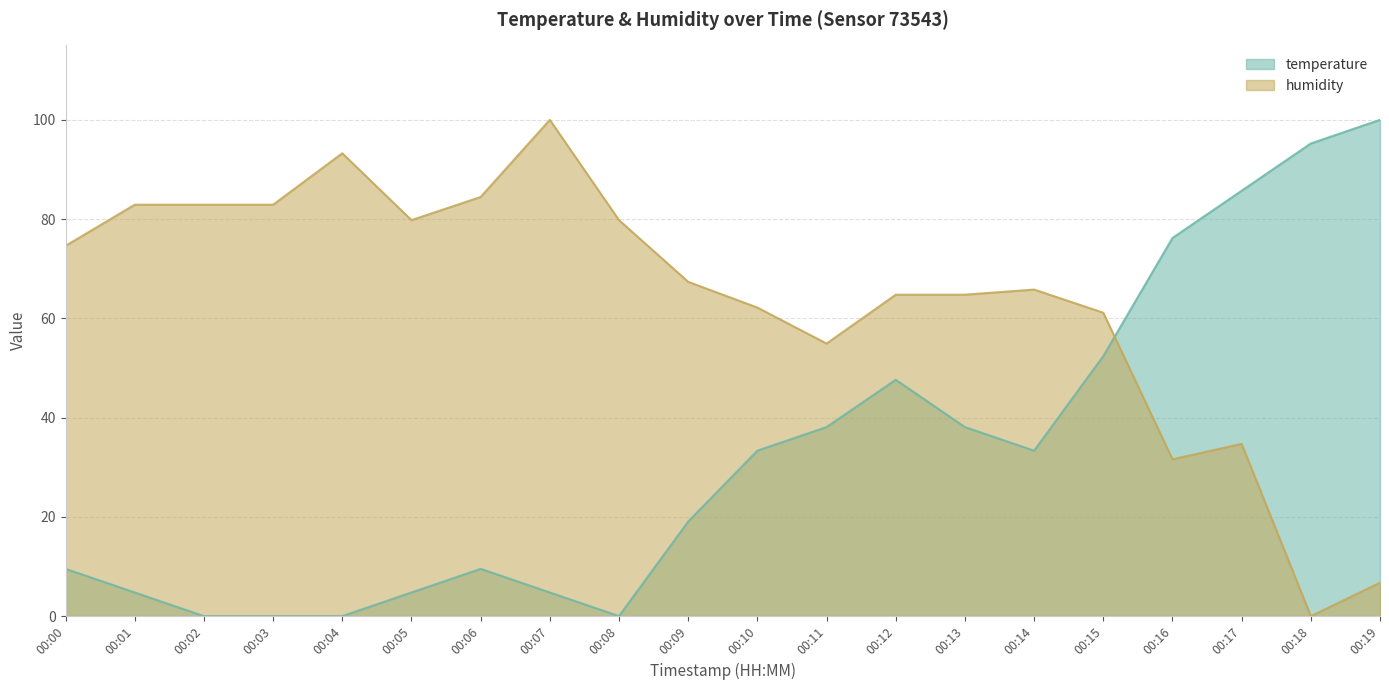

List the labels in order of temperature value, largest first.

00:19, 00:18, 00:17, 00:16, 00:15, 00:12, 00:11, 00:13, 00:10, 00:14, 00:09, 00:00, 00:06, 00:01, 00:05, 00:07, 00:02, 00:03, 00:04, 00:08